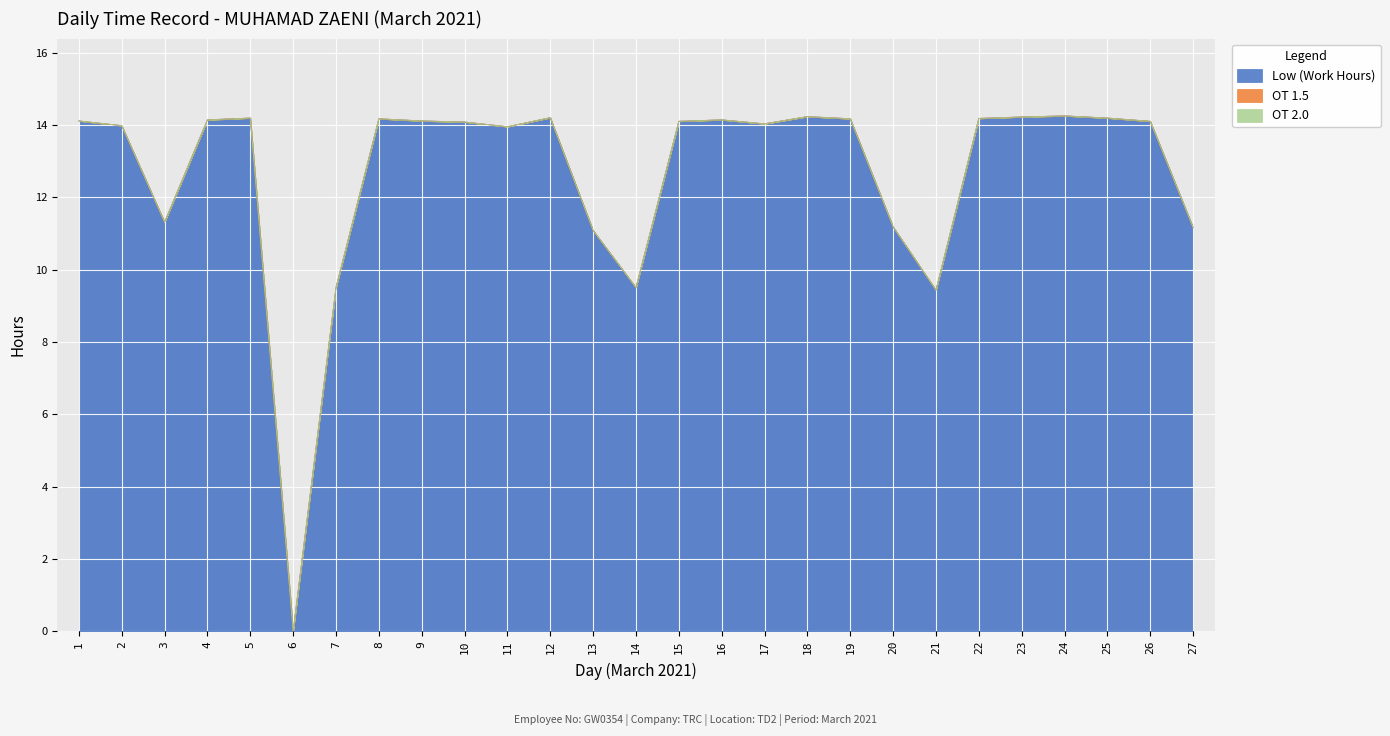

How many lines are shown in the chart?

3